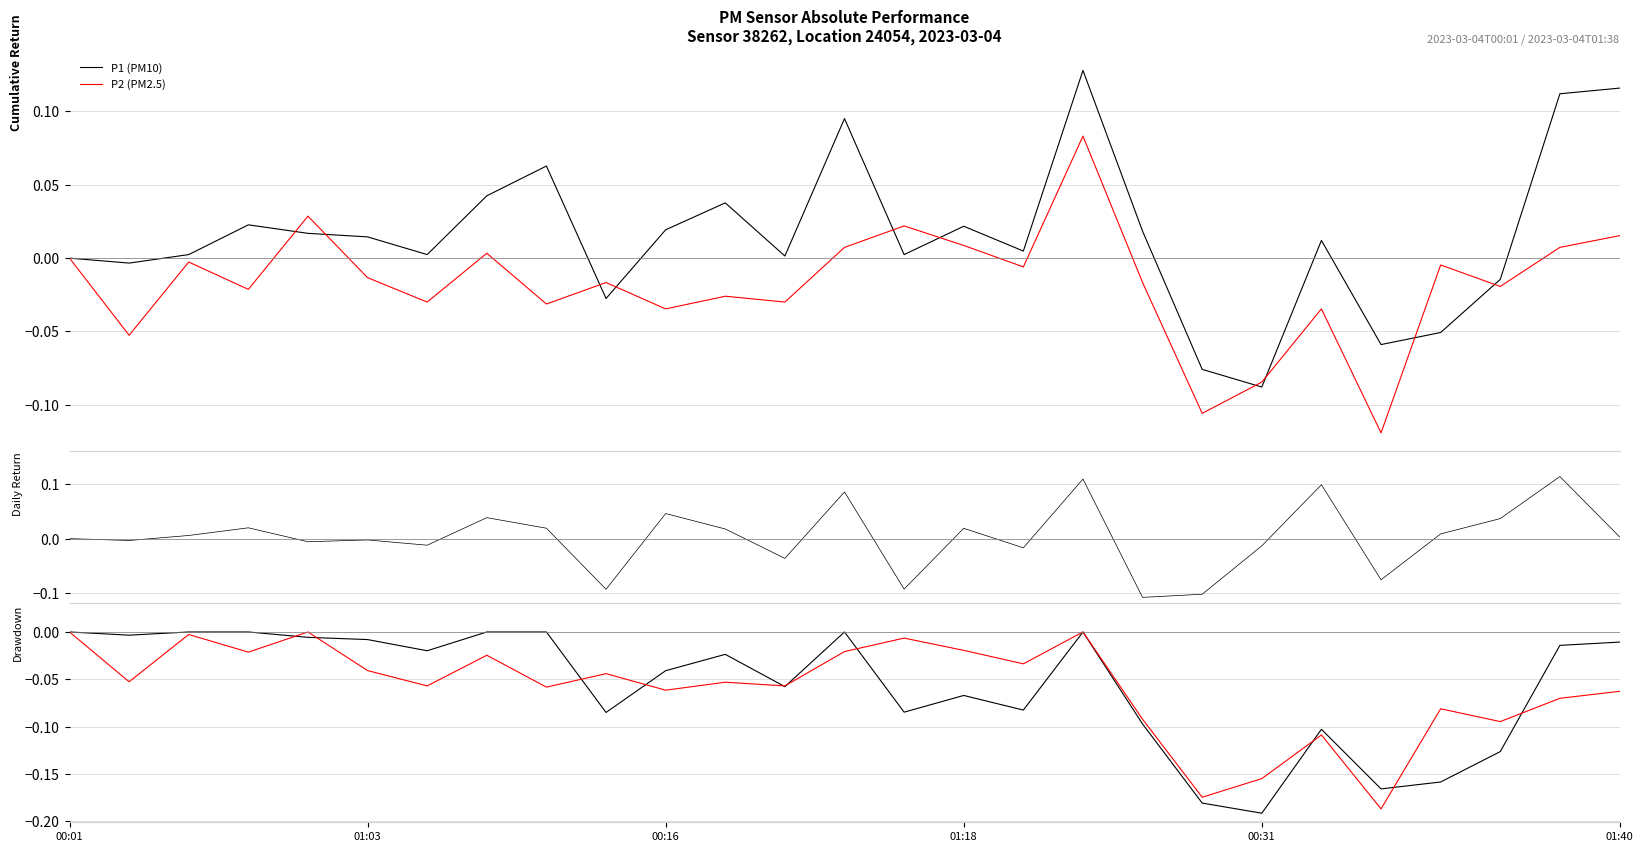

Rank the series by their maximum value, from highest to lowest.

P1, P1 daily var, P2, P1 drawdown, P2 drawdown